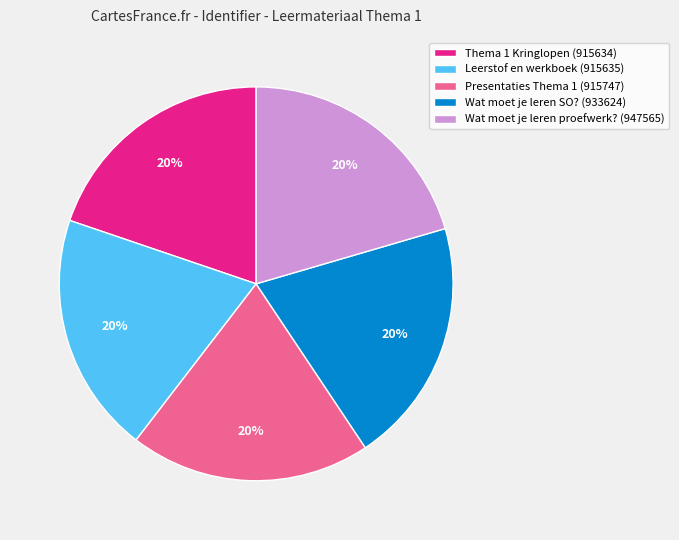

The Thema 1 Kringlopen (915634) slice represents 20% of the pie. True or false?

True